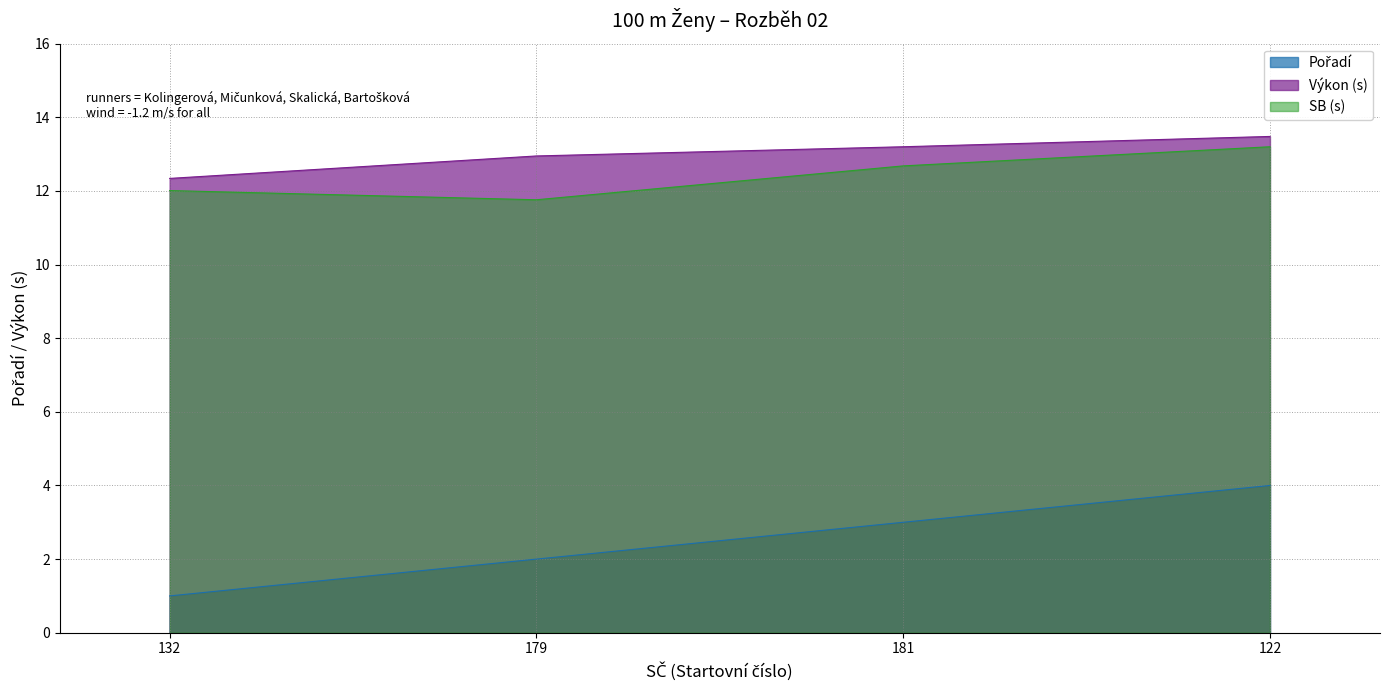

What are all the series names shown in the legend?

Pořadí, Výkon, SB